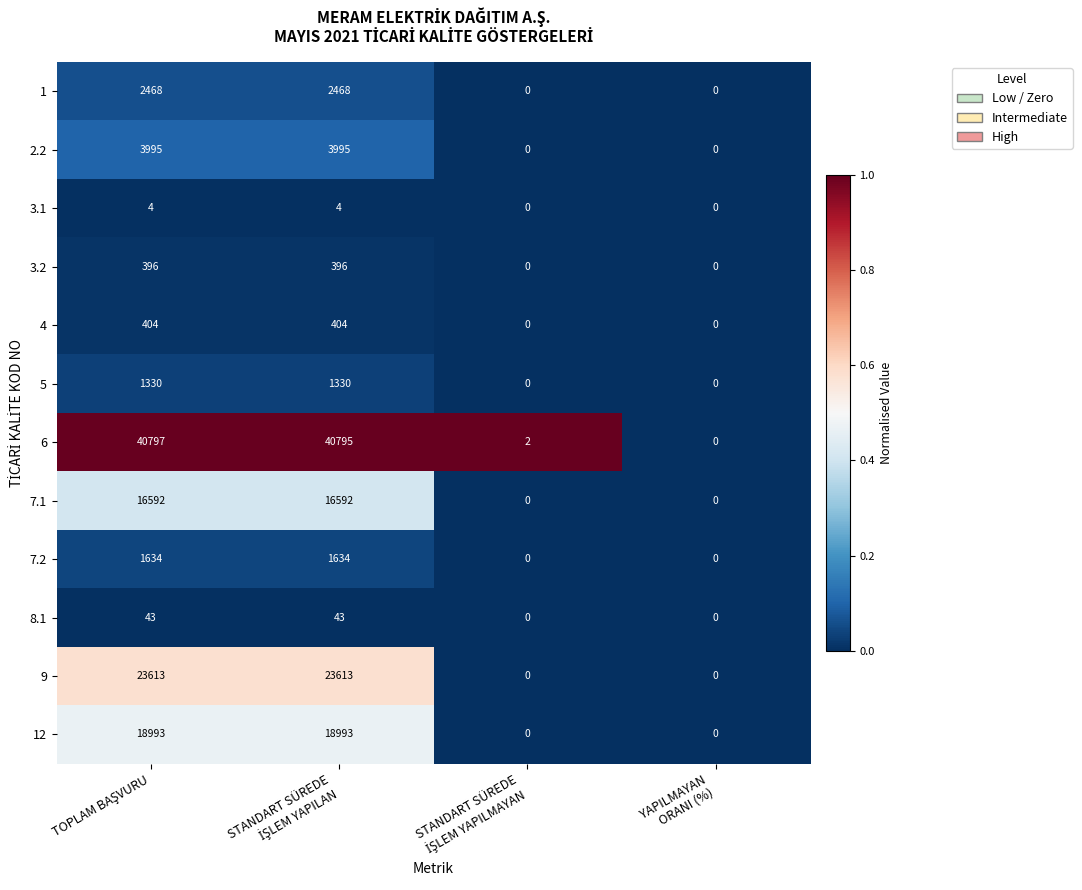

What is the sum of all 8.1 values?

86